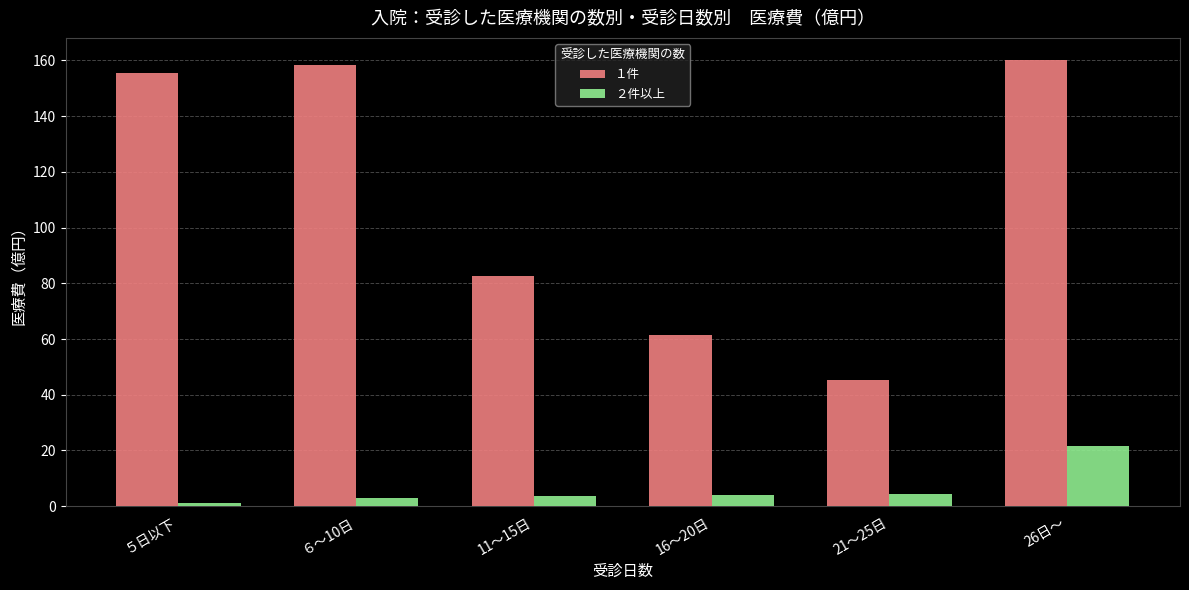

At 26日～, list the series in order from largest to smallest.

１件, ２件以上